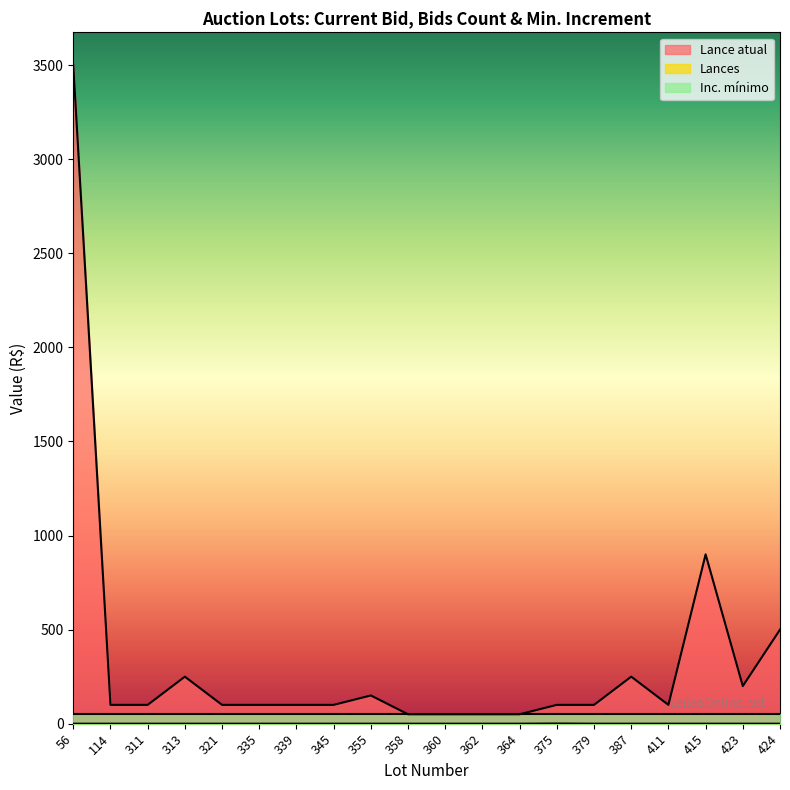

Is it true that Lance atual equals 3500 at 56?

True